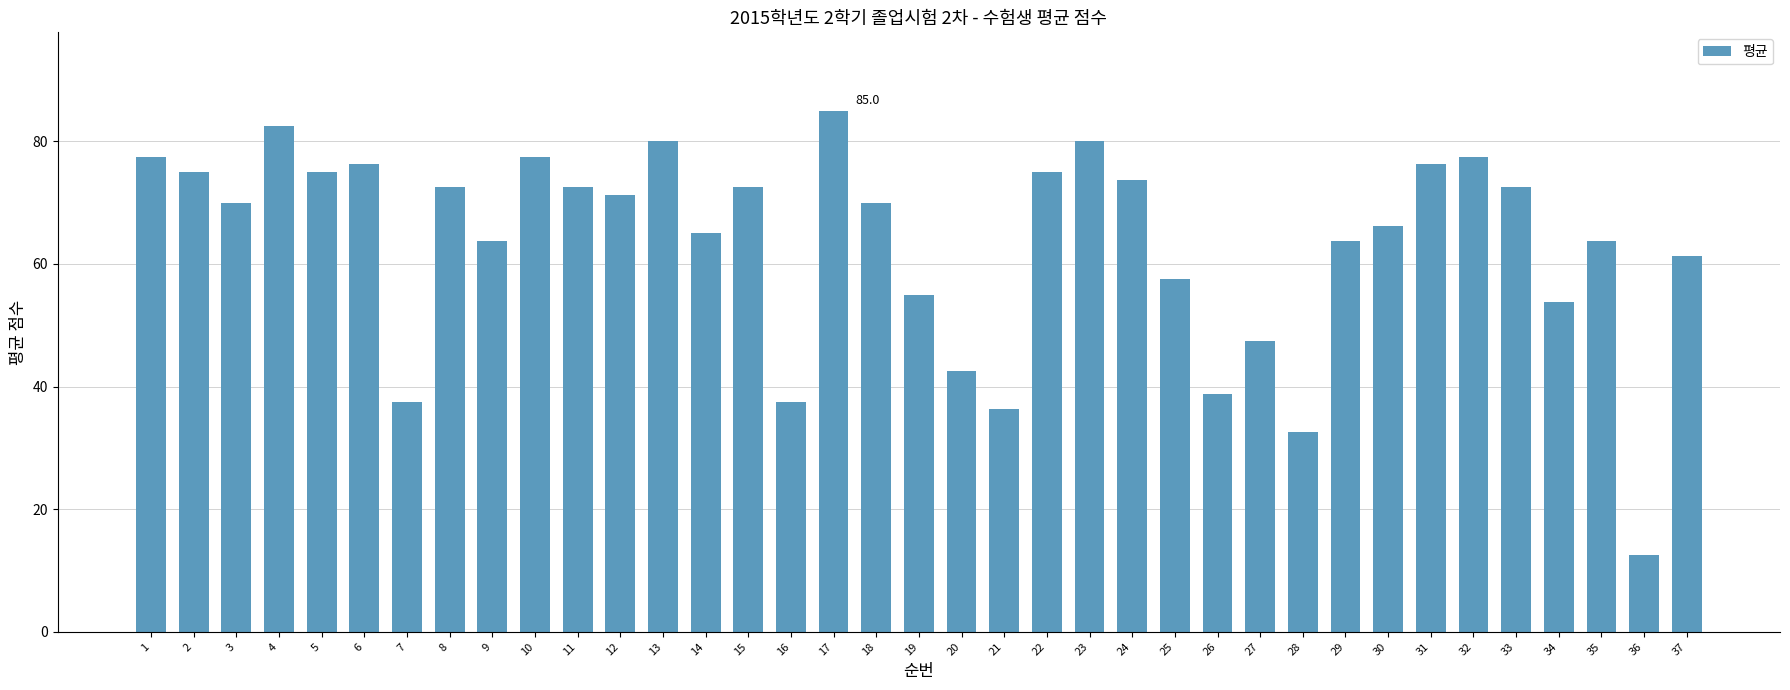

How many data points does each series have?

37